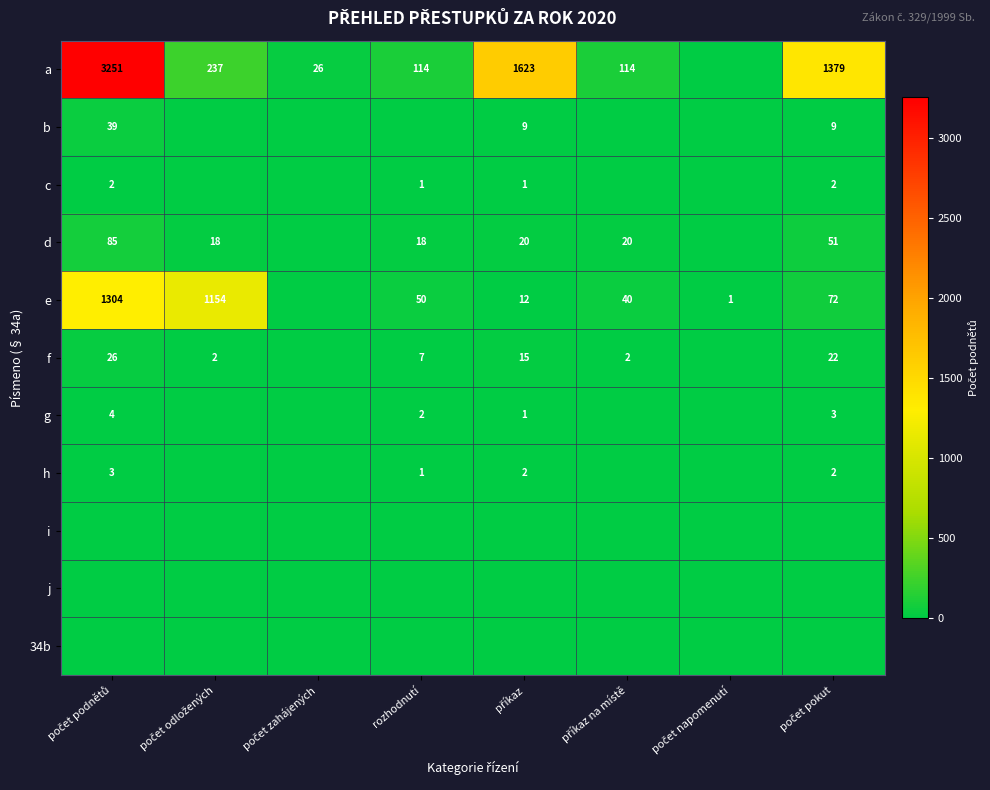

Between počet zahájených and počet podnětů, which is larger?

počet podnětů